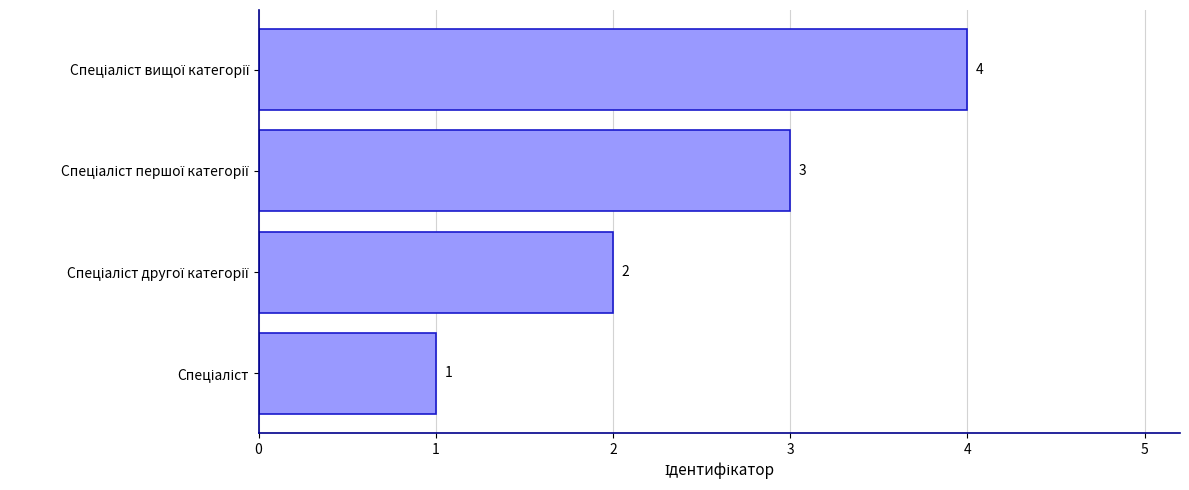

What is the maximum value shown in the chart?

4